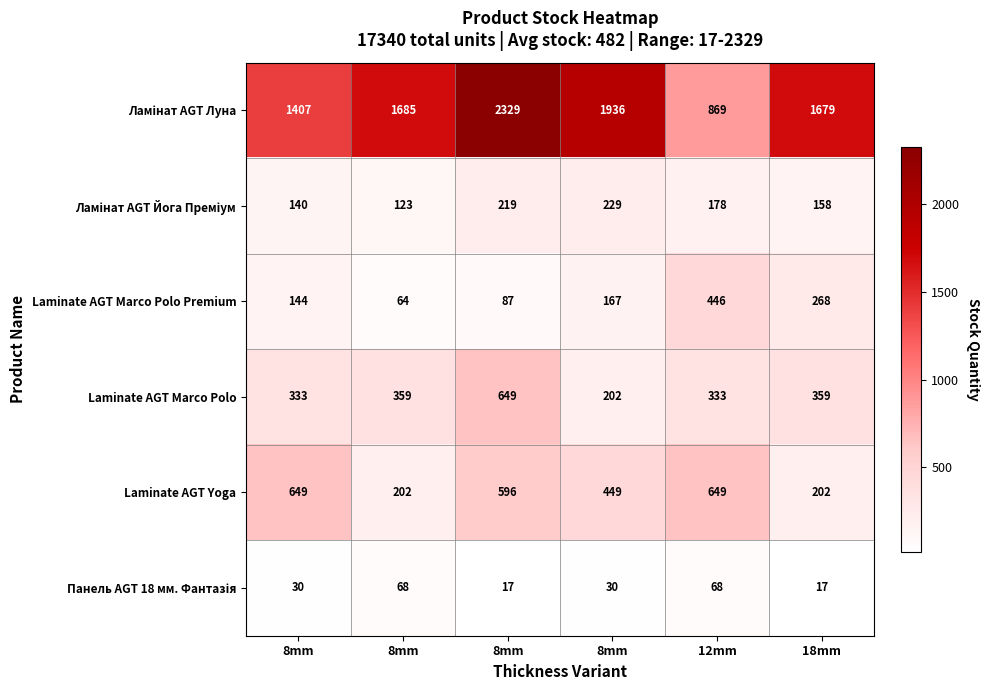

How many data points in Laminate AGT Marco Polo are less than 359?

3